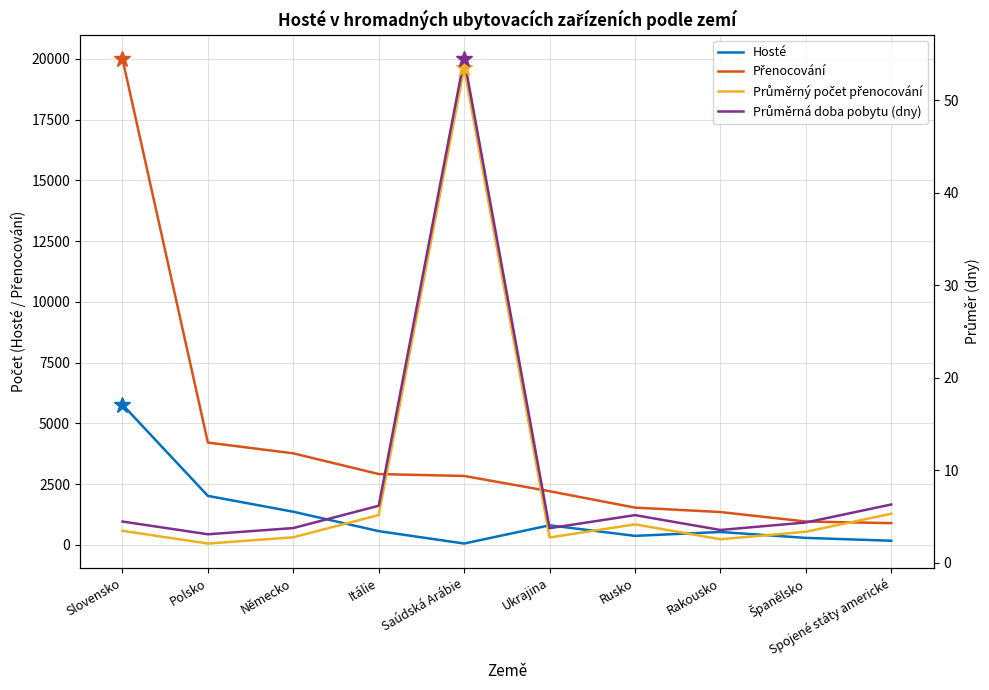

Reading left to right, list all the values displayed in this chart.

Hosté: 5768.0	2013.0	1362.0	563.0	53.0	803.0	368.0	528.0	285.0	168.0
Přenocování: 19996.0	4207.0	3764.0	2912.0	2834.0	2206.0	1531.0	1349.0	959.0	892.0
Průměrný počet přenocování: 3.5	2.1	2.8	5.2	53.5	2.7	4.2	2.6	3.4	5.3
Průměrná doba pobytu (dny): 4.5	3.1	3.8	6.2	54.5	3.7	5.2	3.6	4.4	6.3